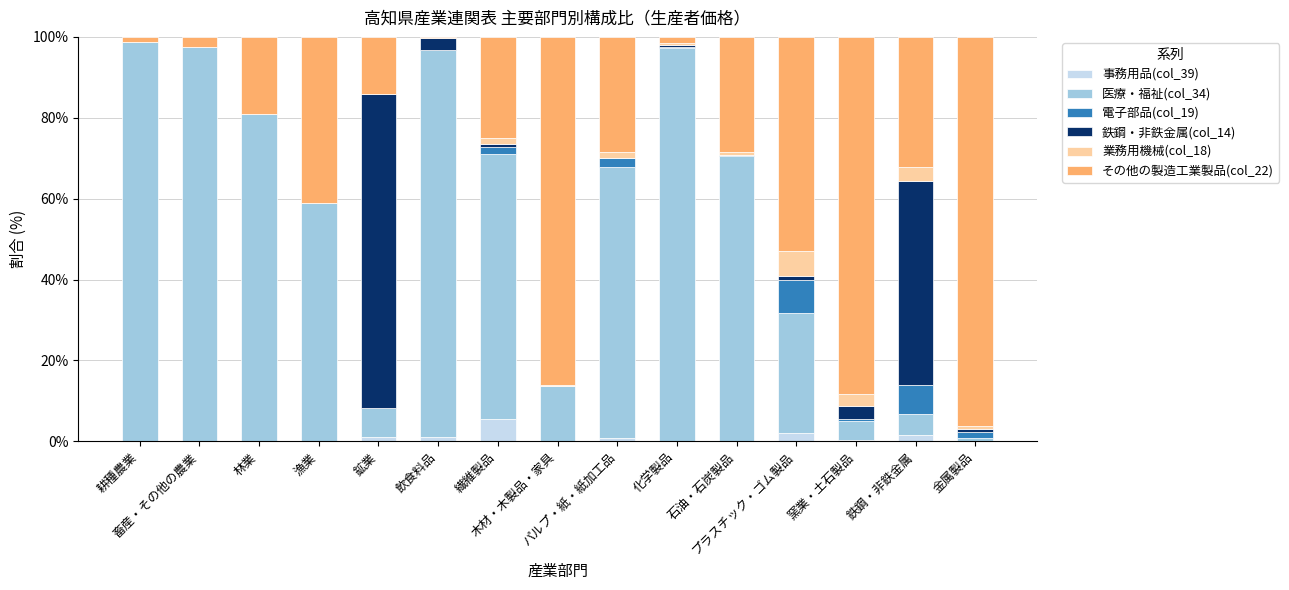

At 耕種農業, list the series in order from largest to smallest.

医療・福祉(col_34), その他の製造工業製品(col_22), 事務用品(col_39), 電子部品(col_19), 鉄鋼・非鉄金属(col_14), 業務用機械(col_18)